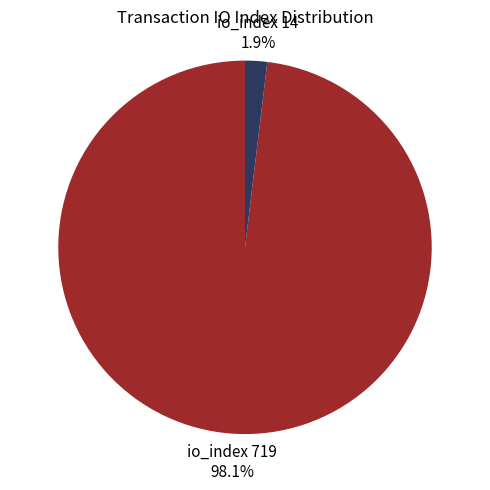

Is there any slice that represents more than half of the pie?

Yes